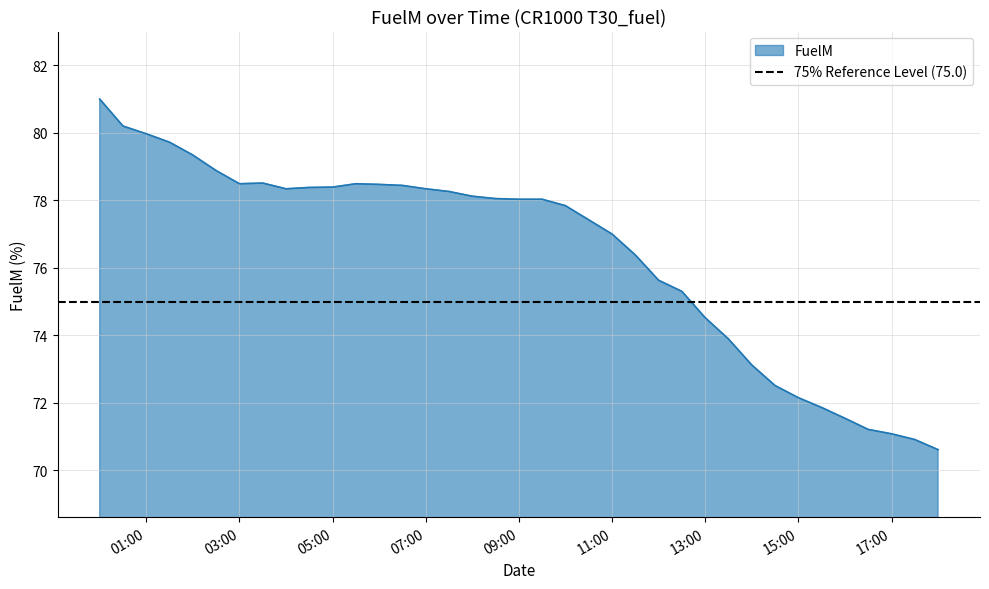

What is the maximum value for FuelM?

81.0